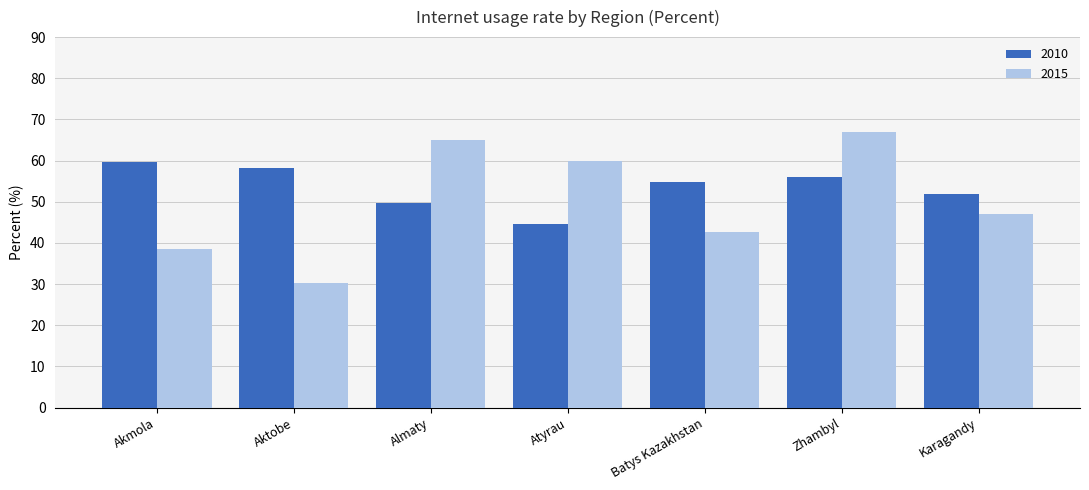

What is the label of the 7th bar from the right?

Akmola